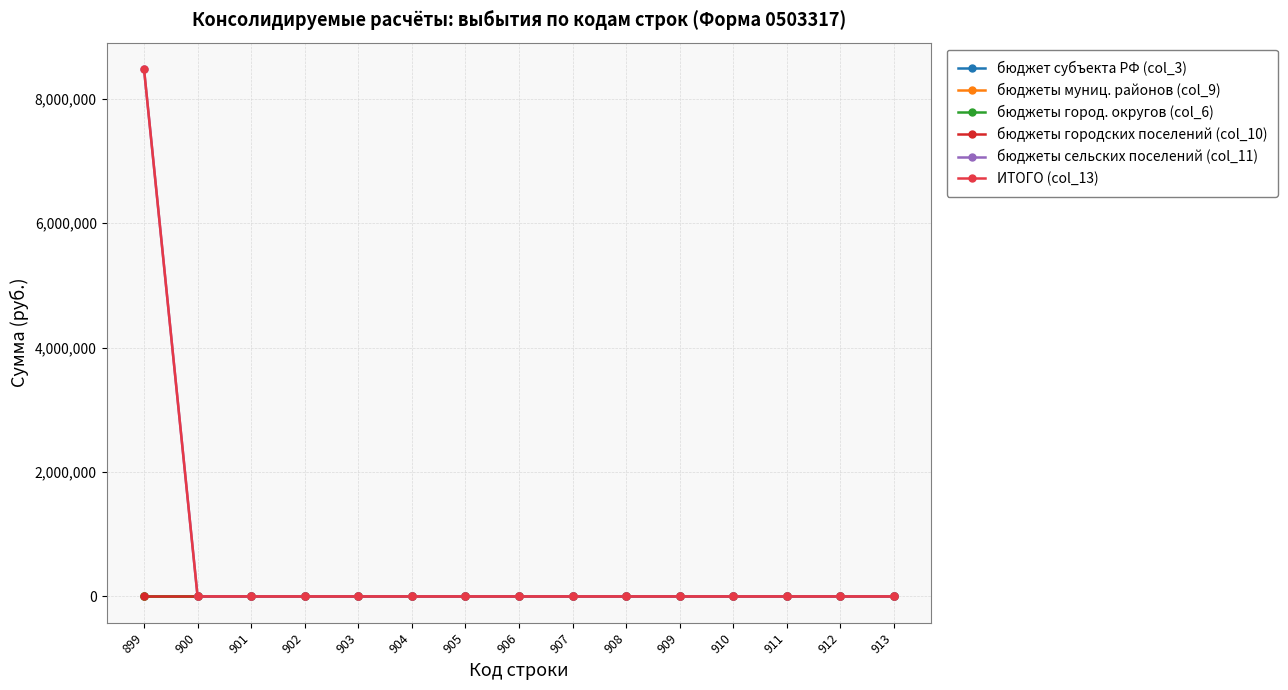

Between 909 and 907, which is larger?

909